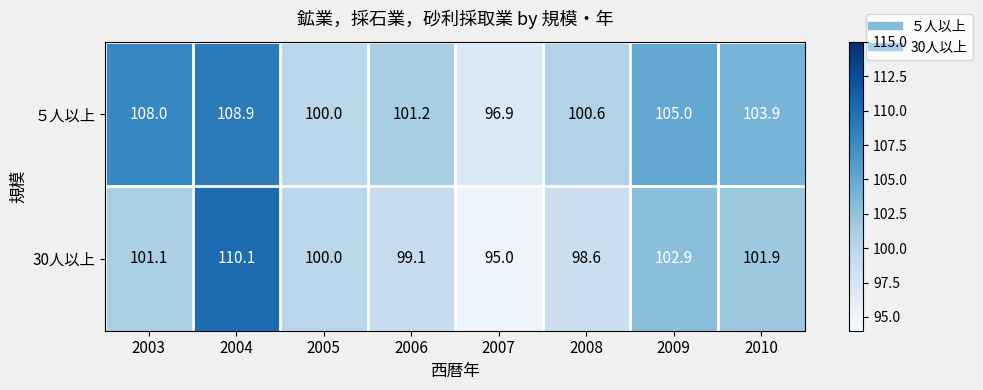

Is it true that 30人以上 equals 163.2 at 2007?

False